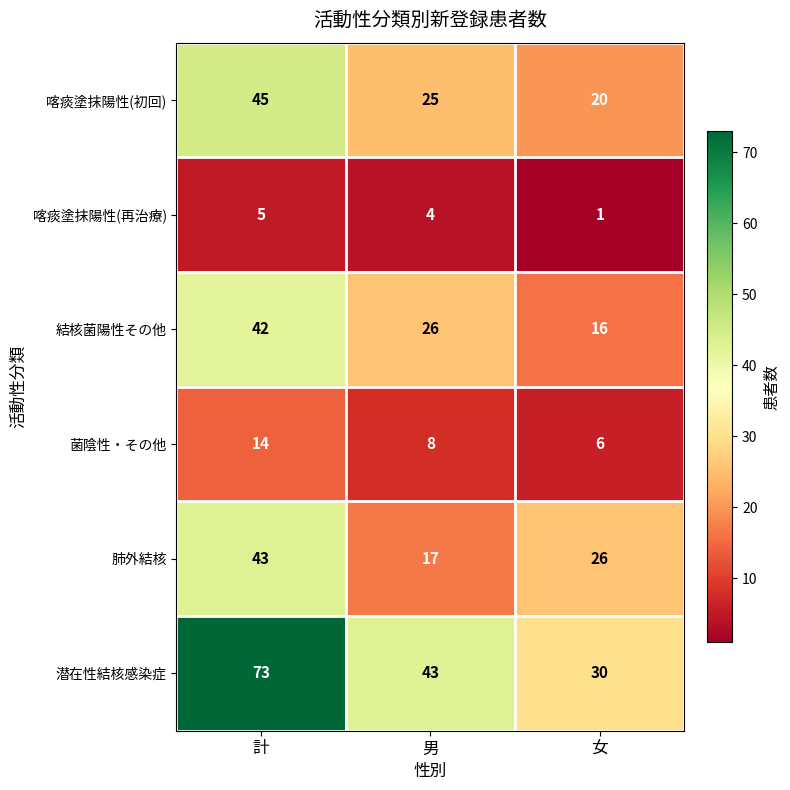

What is the smallest value displayed?

1